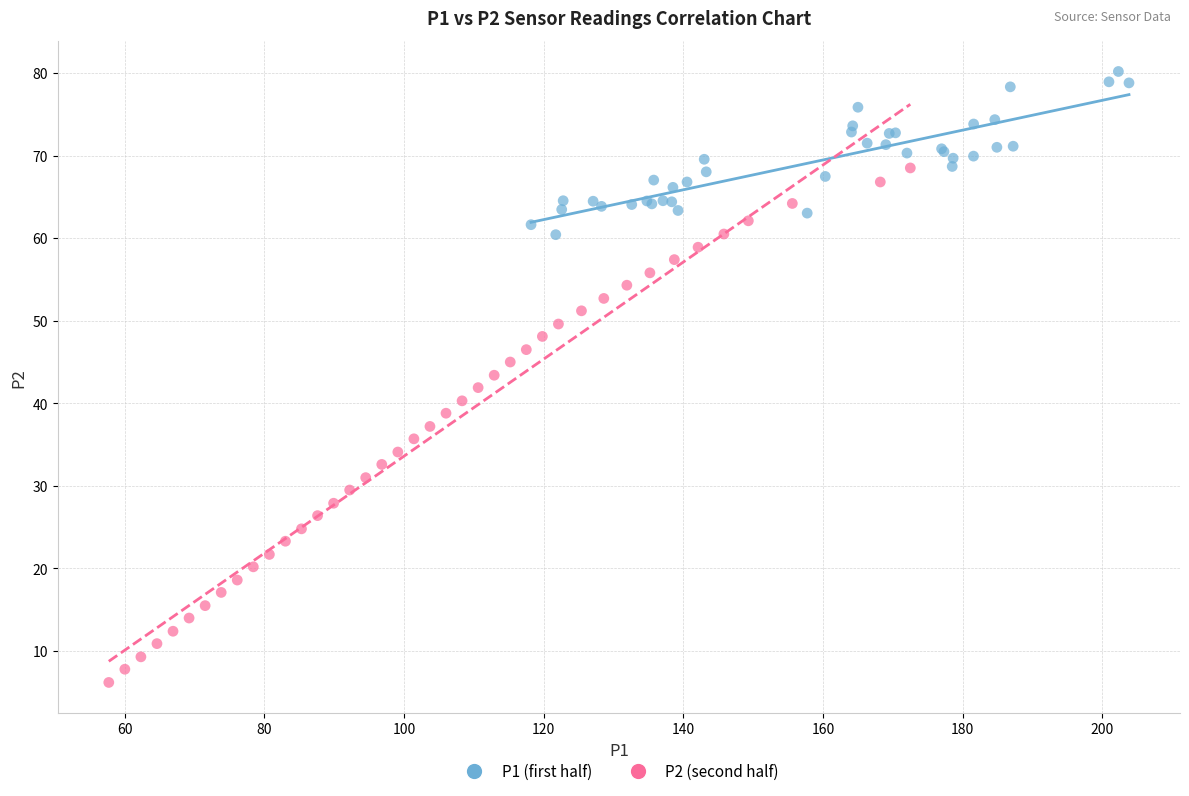

Which series contains the lowest Y value?

P2 (second half)